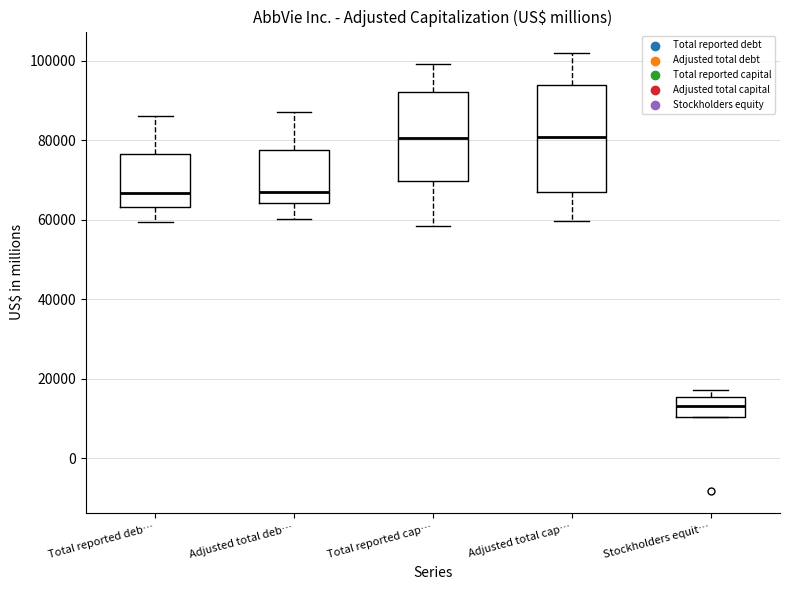

Reading left to right, transcribe this box plot: for each box, give where its median line is, the range the box spans, and where its two whiskers end, as read against the y-axis. The values are not printed on the chart, so give them approximately, as read against the axis.

Total reported deb…: median 66000, box 64000 to 76000, whiskers 60000 to 86000
Adjusted total deb…: median 68000, box 64000 to 78000, whiskers 60000 to 88000
Total reported cap…: median 80000, box 70000 to 92000, whiskers 58000 to 100000
Adjusted total cap…: median 80000, box 68000 to 94000, whiskers 60000 to 102000
Stockholders equit…: median 14000, box 10000 to 16000, whiskers 10000 to 18000